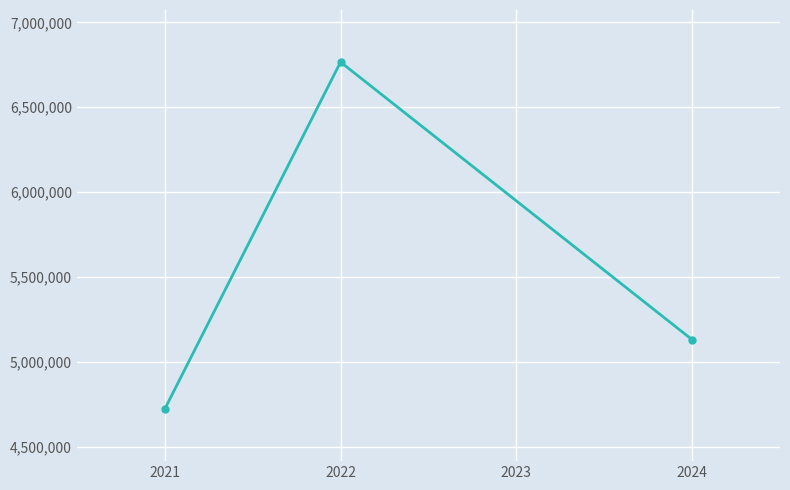

How many data points does each series have?

3